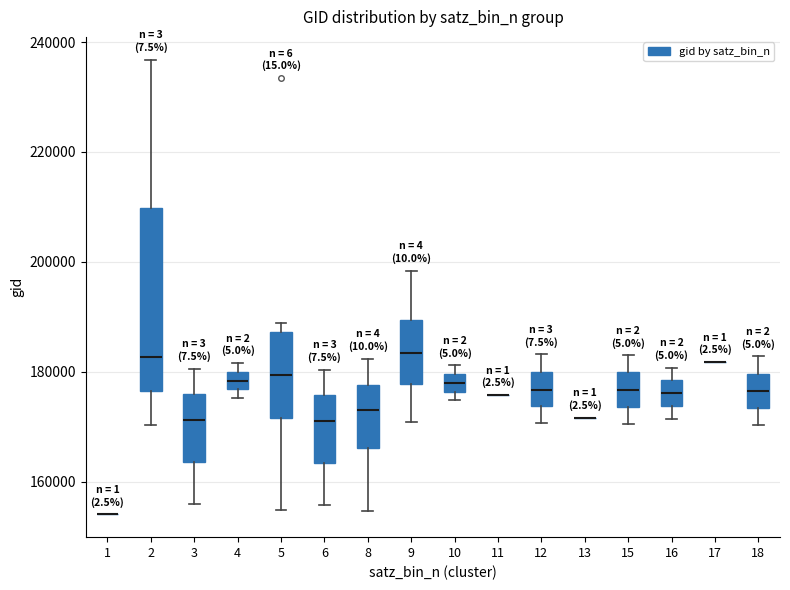

Reading left to right, read every box against the y-axis: the position of its median line, the range the box covers, and the ends of its whiskers. The values are not printed on the chart, so give them approximately, as read against the axis.

1: box collapsed to a line at 154000, whiskers 154000 to 154000
2: median 182000, box 176000 to 210000, whiskers 170000 to 236000
3: median 172000, box 164000 to 176000, whiskers 156000 to 180000
4: median 178000, box 176000 to 180000, whiskers 176000 (just below the box's lower edge) to 182000
5: median 180000, box 172000 to 188000, whiskers 154000 to 188000 (just above the box's upper edge)
6: median 172000, box 164000 to 176000, whiskers 156000 to 180000
8: median 172000, box 166000 to 178000, whiskers 154000 to 182000
9: median 184000, box 178000 to 190000, whiskers 170000 to 198000
10: median 178000, box 176000 to 180000, whiskers 174000 to 182000
11: box collapsed to a line at 176000, whiskers 176000 to 176000
12: median 176000, box 174000 to 180000, whiskers 170000 to 184000
13: box collapsed to a line at 172000, whiskers 172000 to 172000
15: median 176000, box 174000 to 180000, whiskers 170000 to 182000
16: median 176000, box 174000 to 178000, whiskers 172000 to 180000
17: box collapsed to a line at 182000, whiskers 182000 to 182000
18: median 176000, box 174000 to 180000, whiskers 170000 to 182000